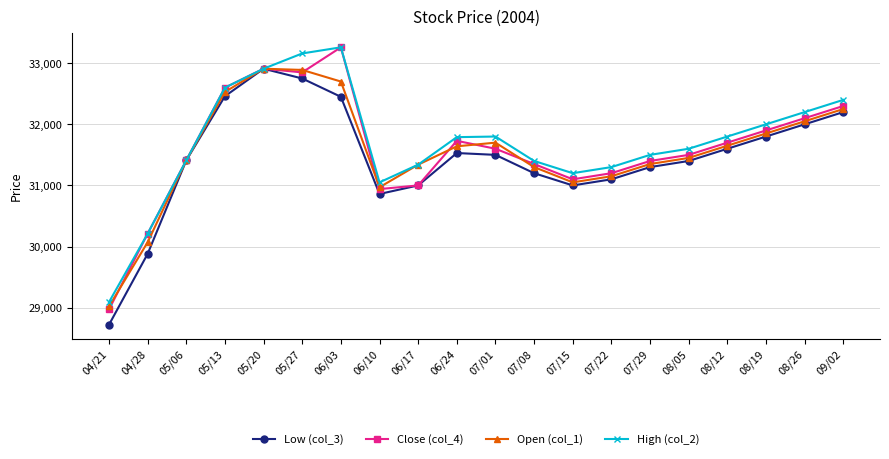

Rank the series by their average value, from lowest to highest.

Low (col_3), Open (col_1), Close (col_4), High (col_2)